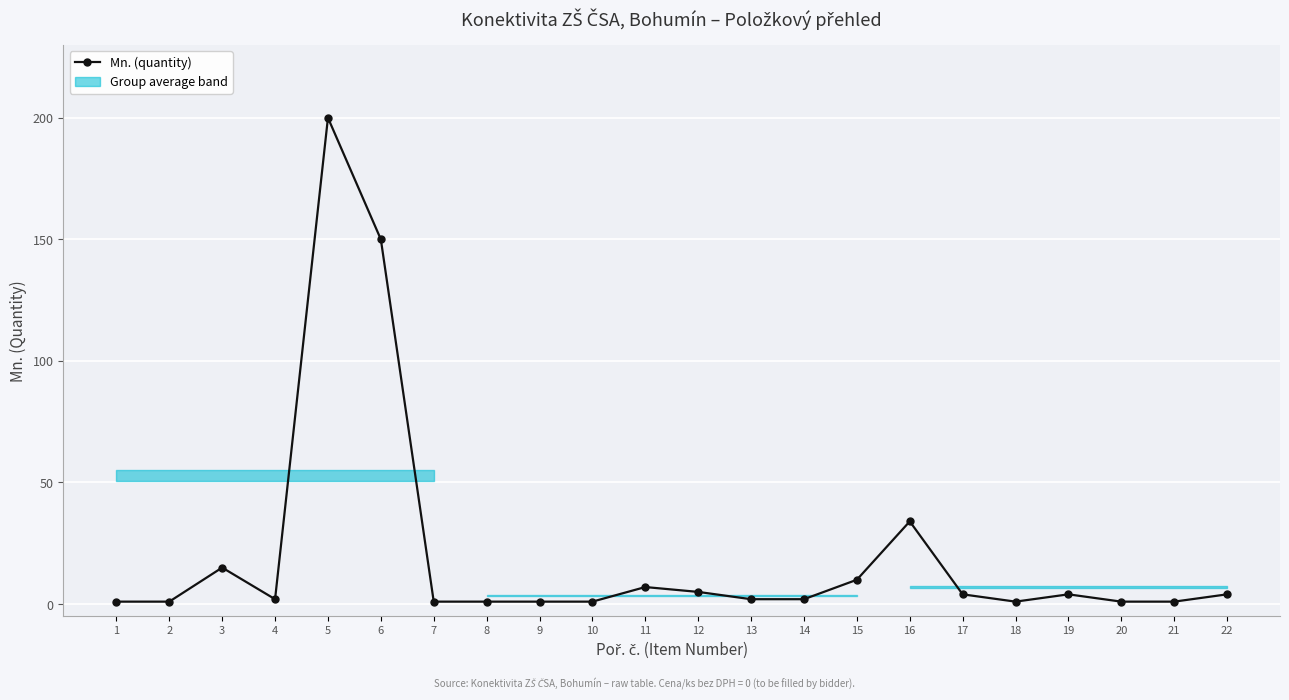

At which label is the value closest to 100?

6